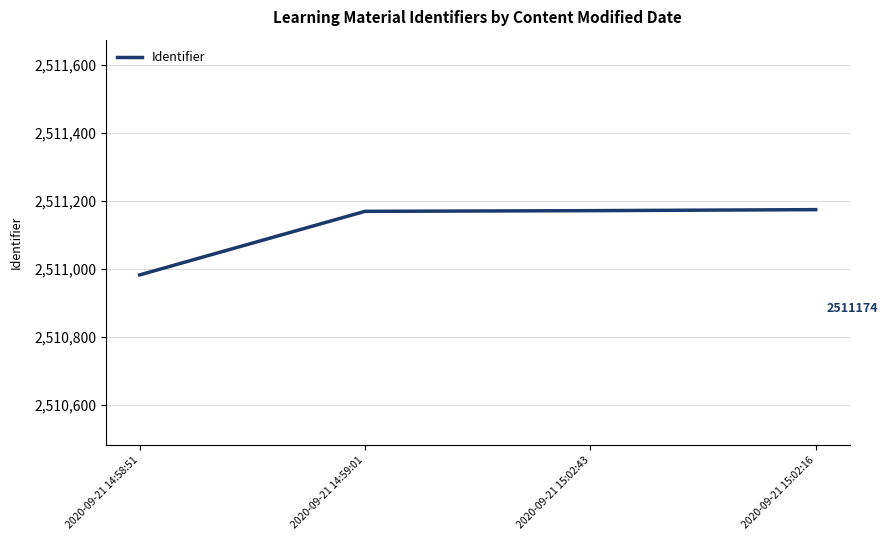

What is the minimum value shown in the chart?

2510982